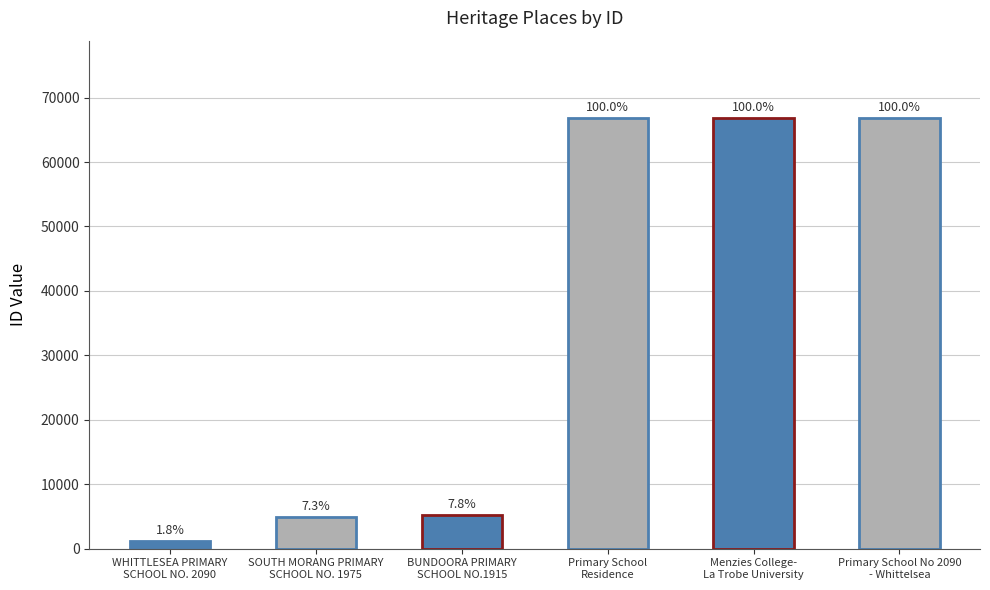

Are the bars horizontal?

No